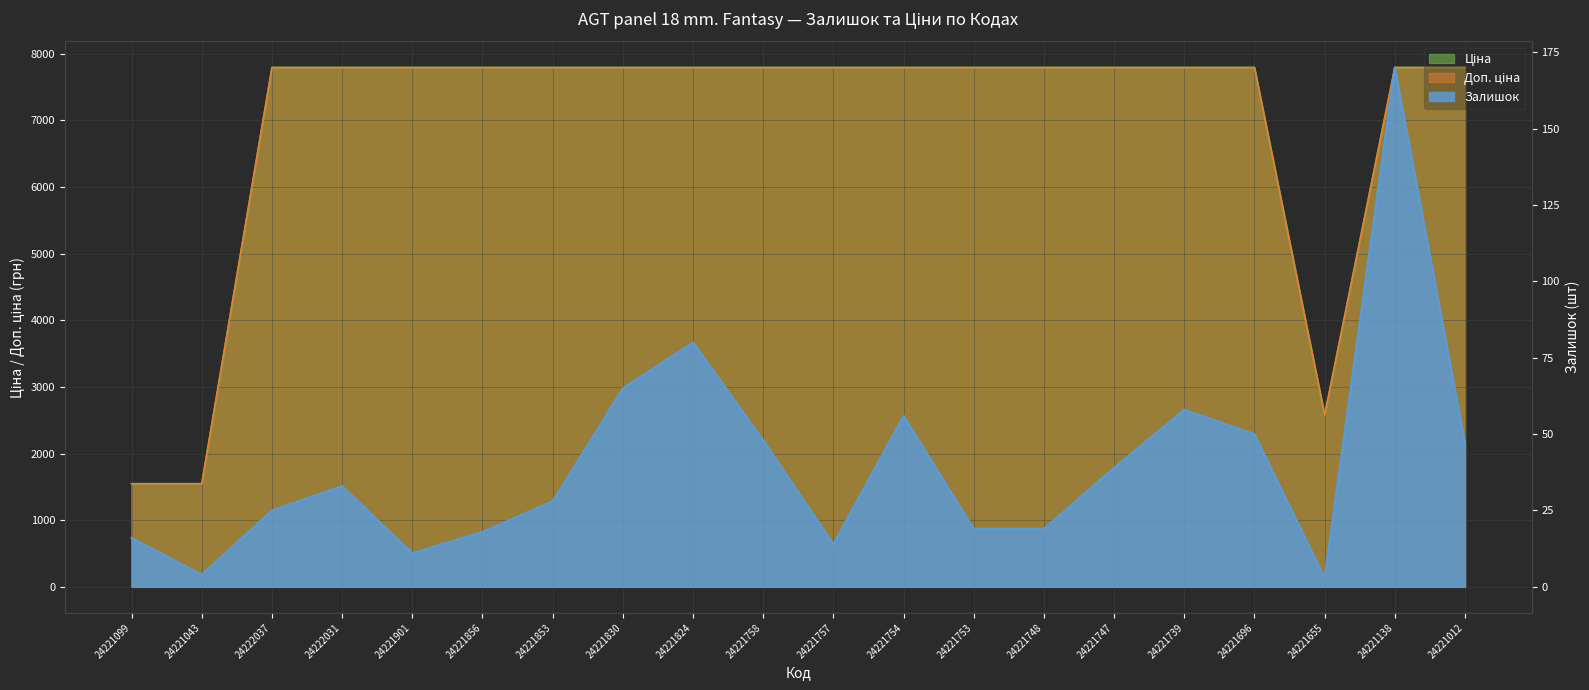

True or false: Залишок and Ціна cross at least once.

False